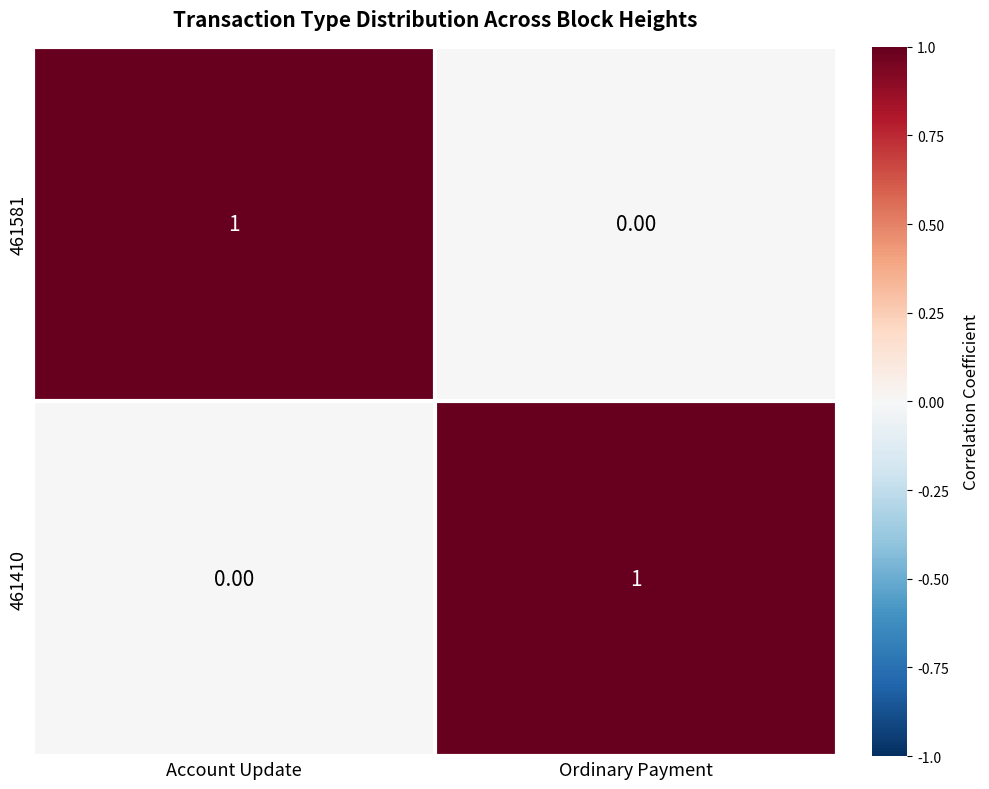

Rank the categories by 461410 value from lowest to highest.

Account Update, Ordinary Payment